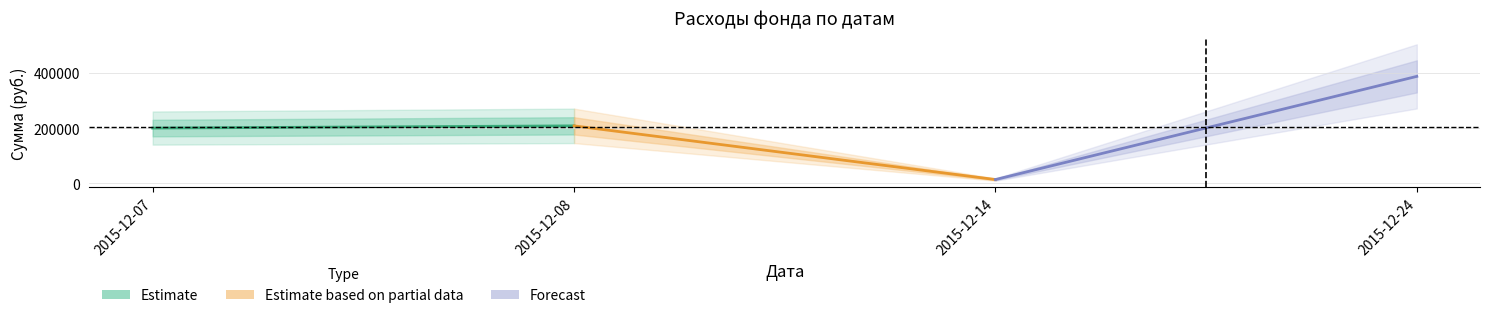

What is the minimum value for Forecast?

13700.8